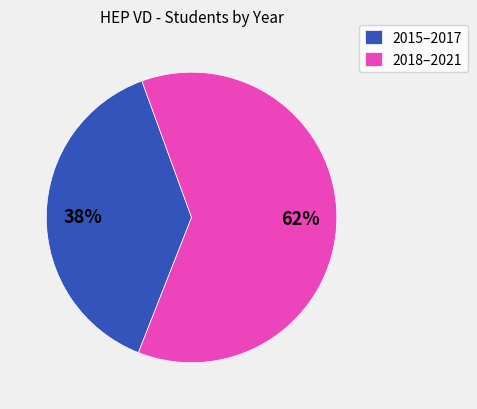

Is there any slice that represents more than half of the pie?

Yes